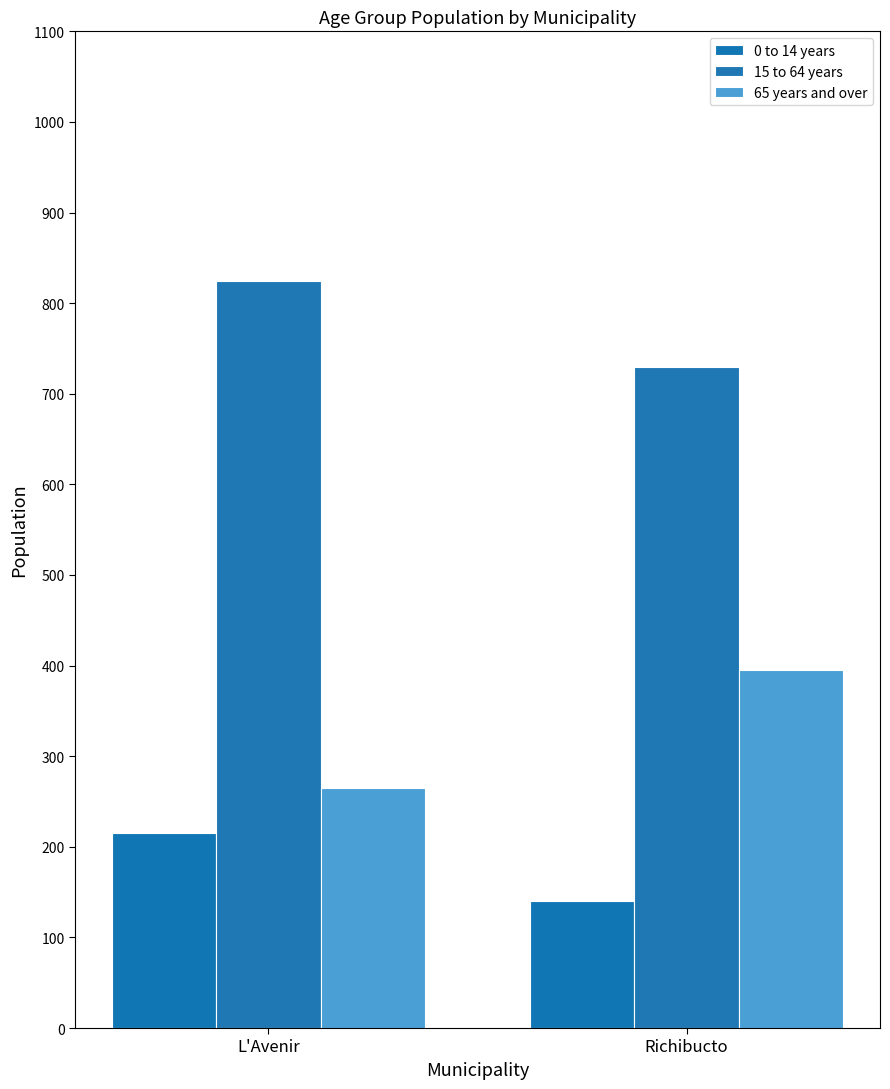

Rank the series by their maximum value, from lowest to highest.

0 to 14 years, 65 years and over, 15 to 64 years